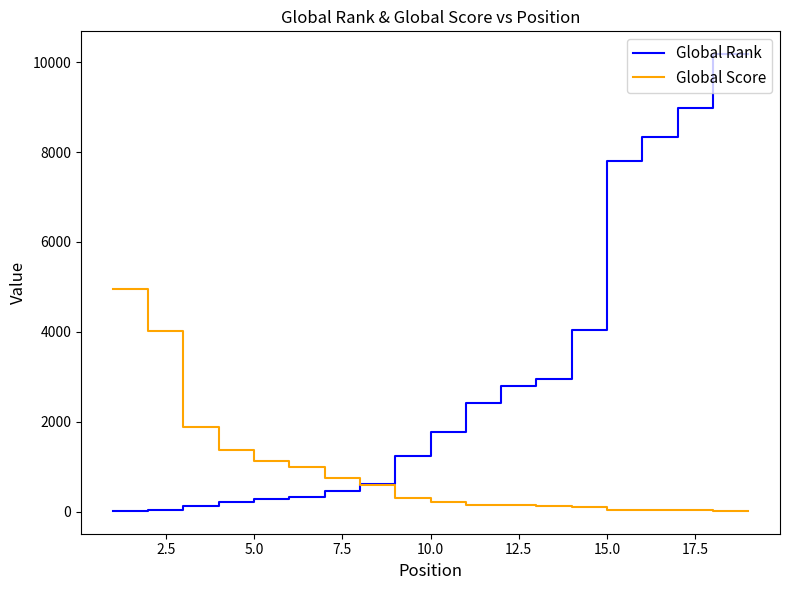

Which series has the widest spread of values?

Global Rank